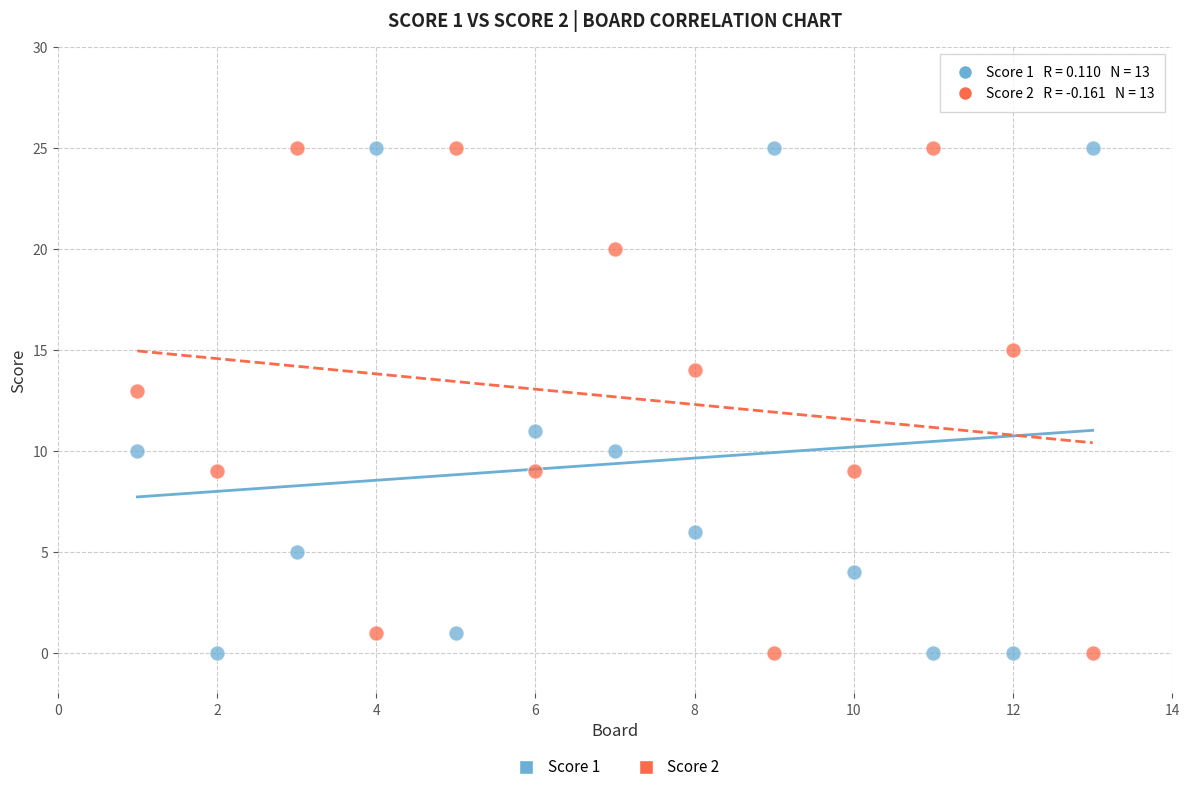

What is the X range (max minus min) for the scatter plot?

12